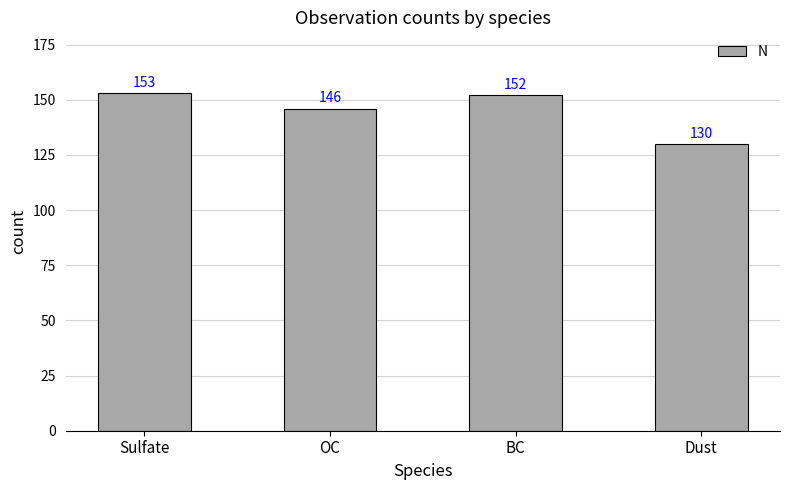

Reading left to right, extract all data points from this chart.

Sulfate=153	OC=146	BC=152	Dust=130